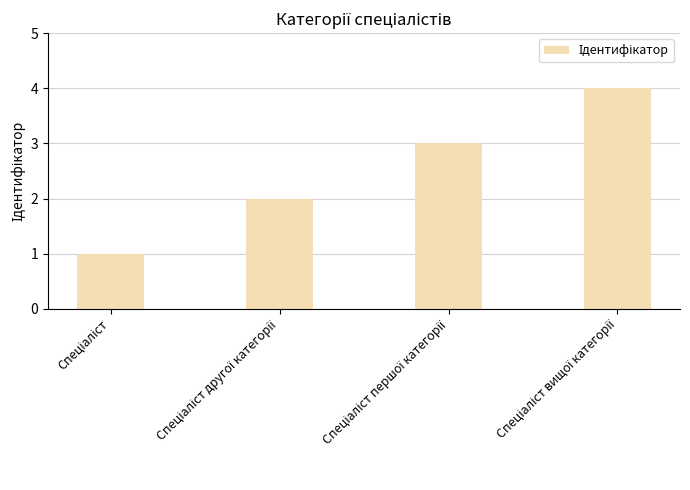

How many data points are less than 3?

2